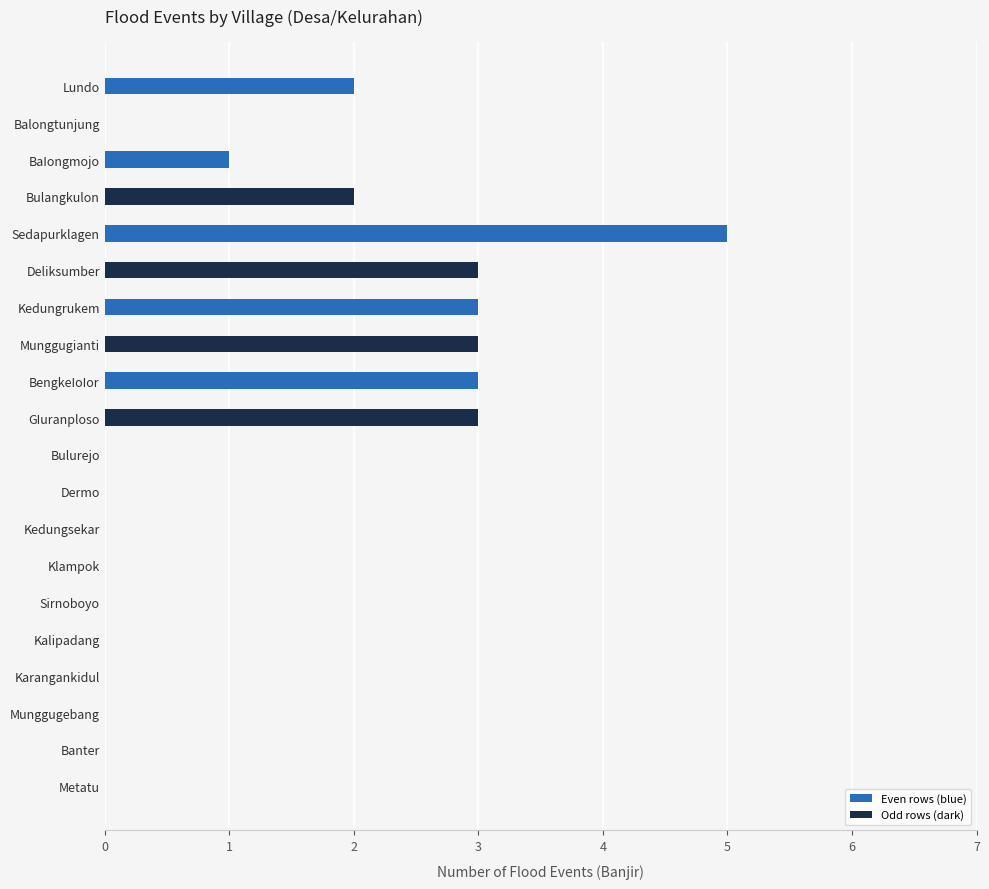

Reading top to bottom, extract all data points from this chart.

Lundo=2	Balongtunjung=0	BaIongmojo=1	Bulangkulon=2	Sedapurklagen=5	Deliksumber=3	Kedungrukem=3	Munggugianti=3	BengkeIoIor=3	GIuranploso=3	Bulurejo=0	Dermo=0	Kedungsekar=0	Klampok=0	Sirnoboyo=0	Kalipadang=0	Karangankidul=0	Munggugebang=0	Banter=0	Metatu=0